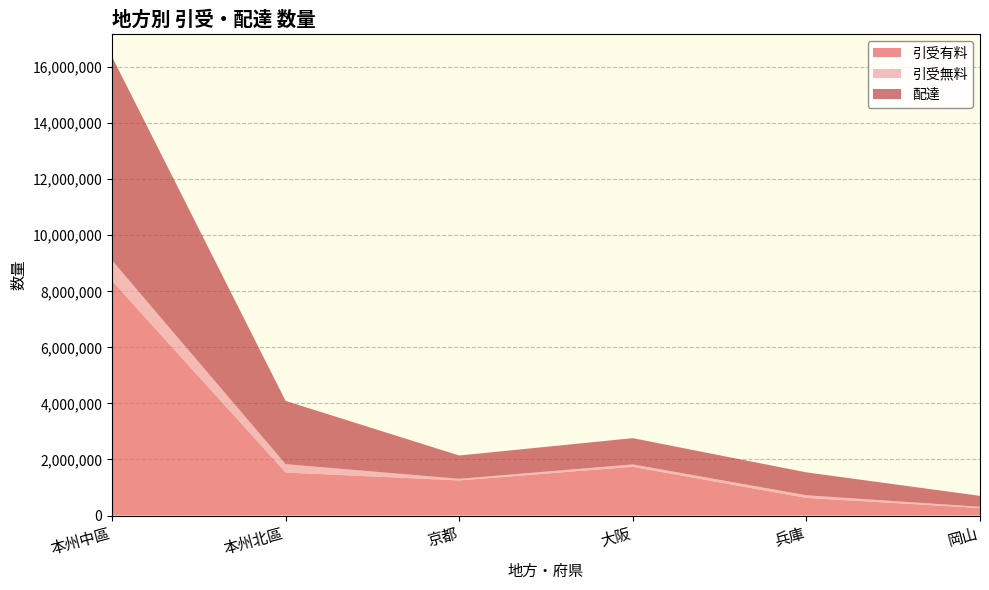

Reading left to right, list all the values displayed in this chart.

引受有料: 本州中區=8371014	本州北區=1534290	京都=1251970	大阪=1738874	兵庫=626735	岡山=268869
引受無料: 本州中區=732442	本州北區=297445	京都=57792	大阪=83592	兵庫=95080	岡山=42637
配達: 本州中區=7266296	本州北區=2256874	京都=831724	大阪=937683	兵庫=817752	岡山=389903